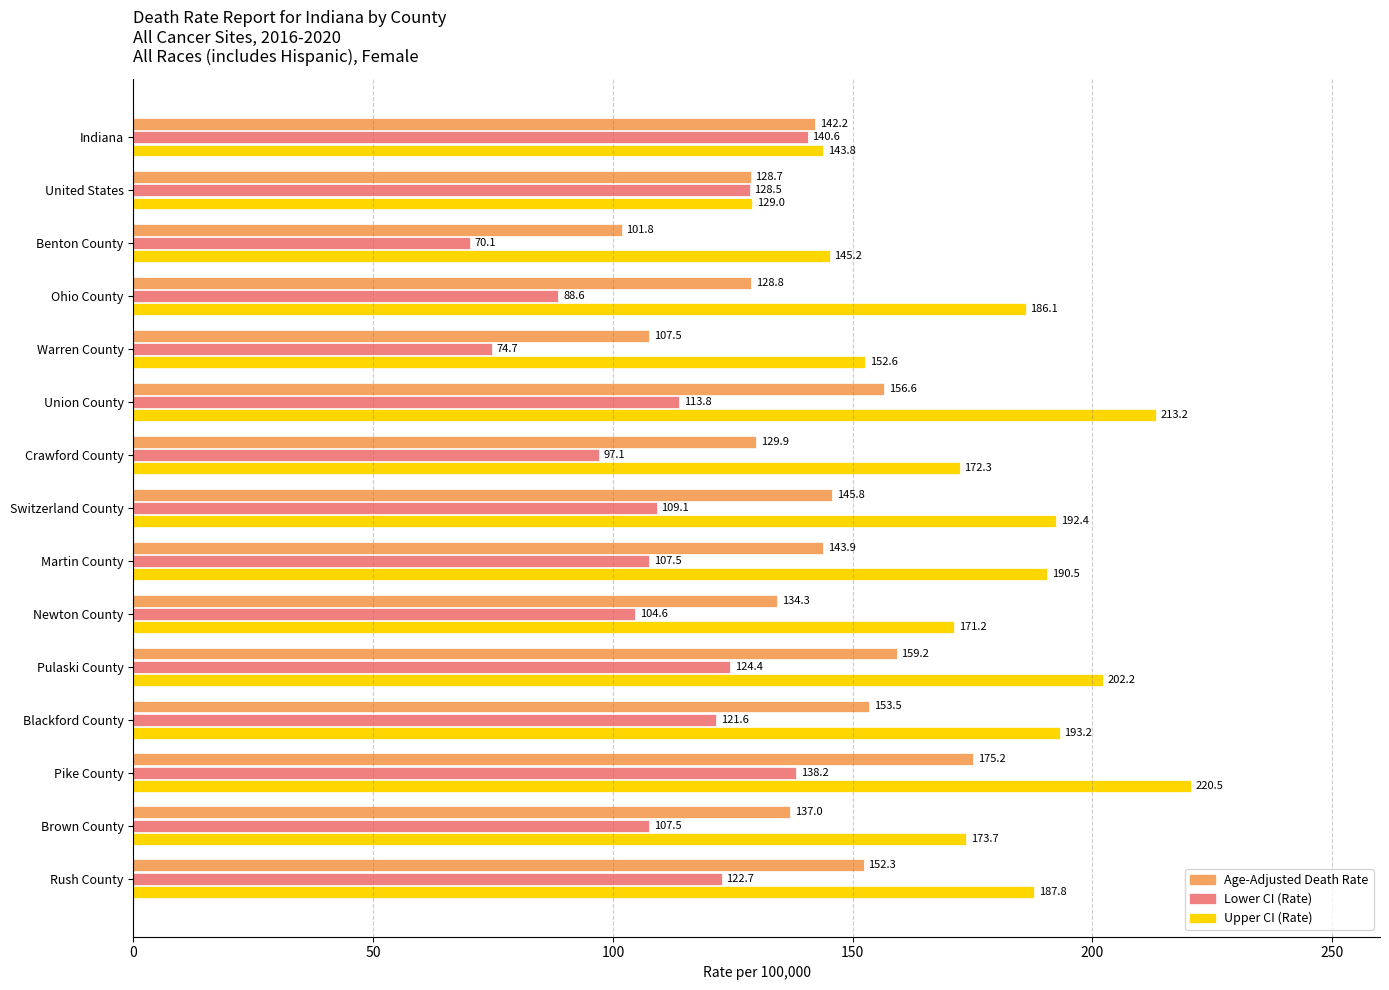

Which series has the largest total across all categories?

Upper CI (Rate)